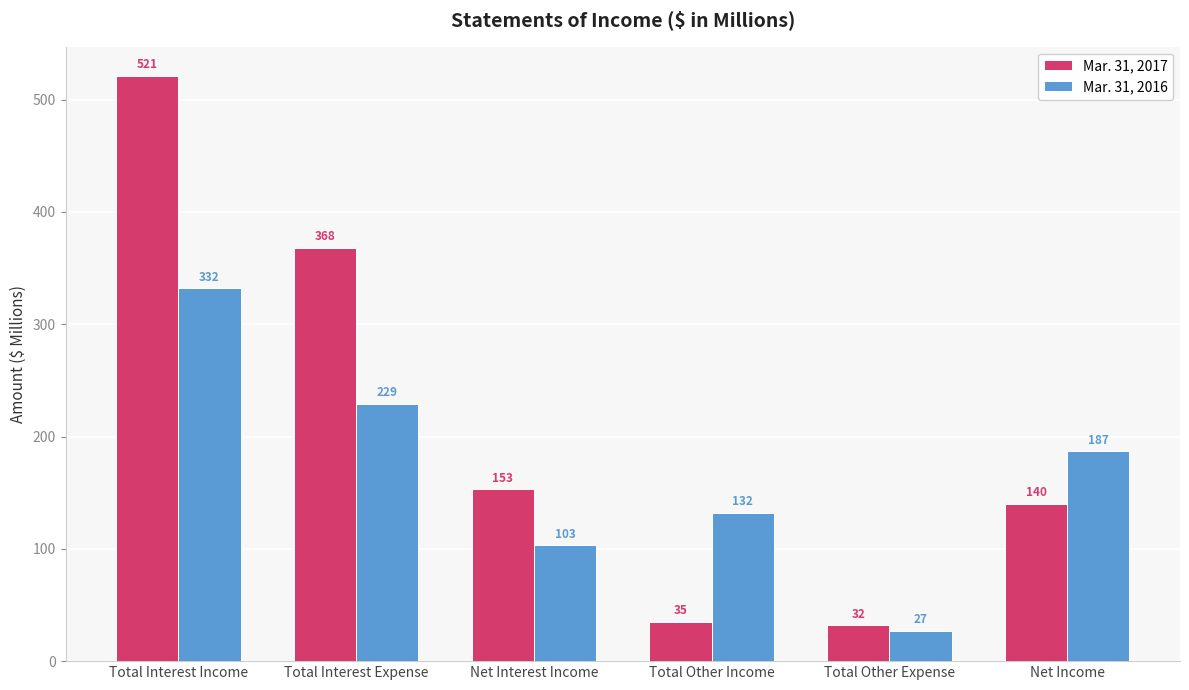

What is the difference between the highest and lowest values at Total Interest Expense?

139